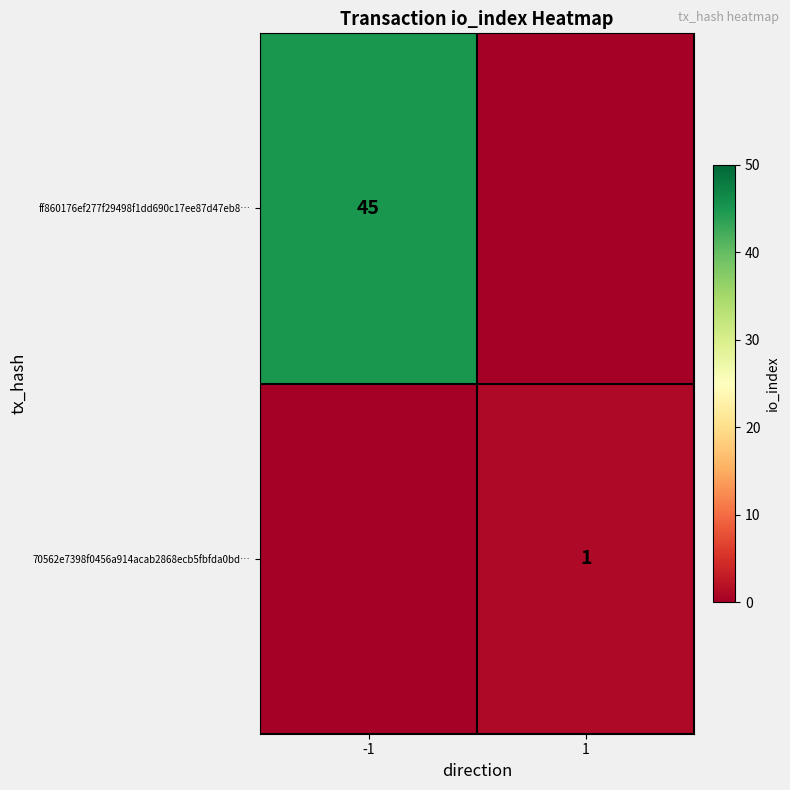

The value of ff860176ef277f29498f1dd690c17ee87d47eb8… at -1 is 19. True or false?

False